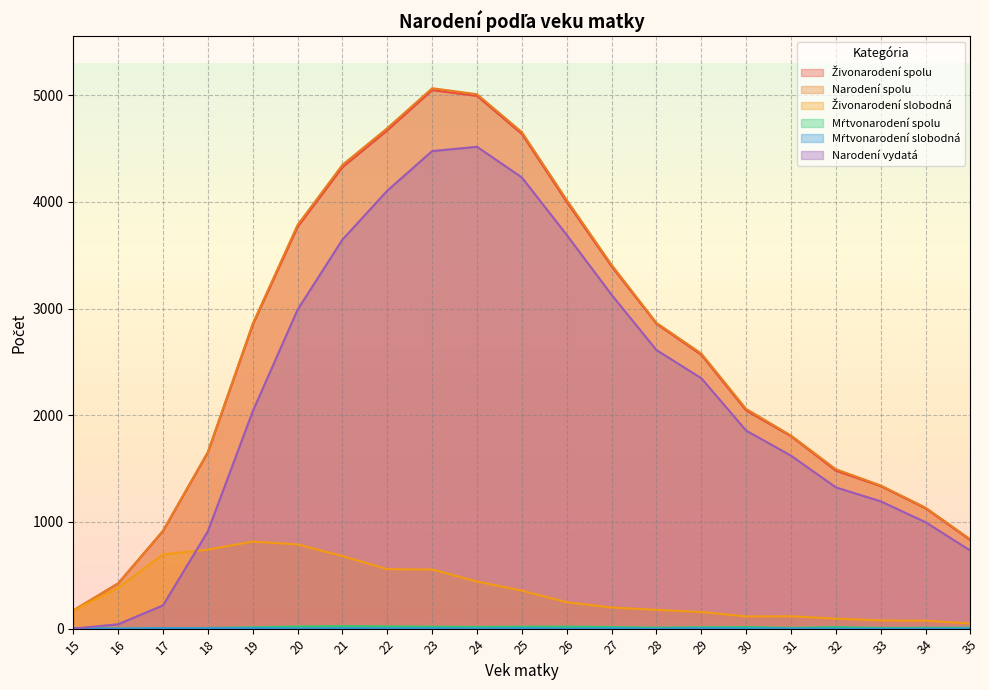

The Mŕtvonarodení slobodná series shows 3 at 27. True or false?

True